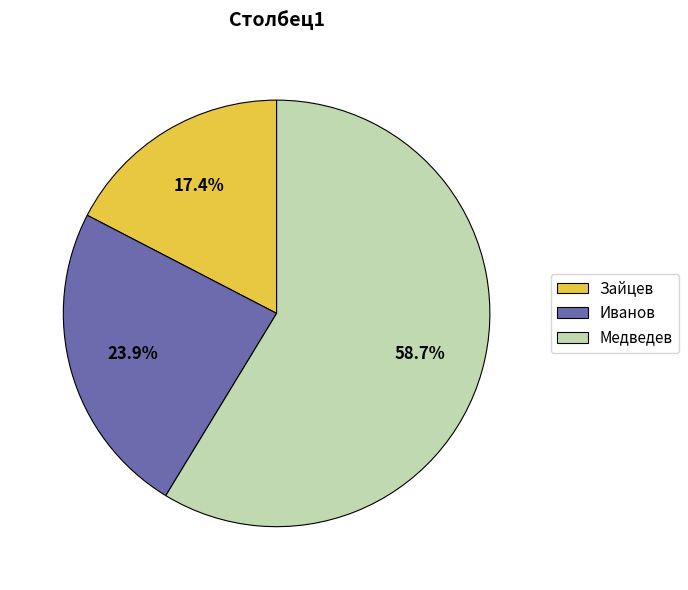

What percentage is the Медведев slice, to the nearest percent?

59%